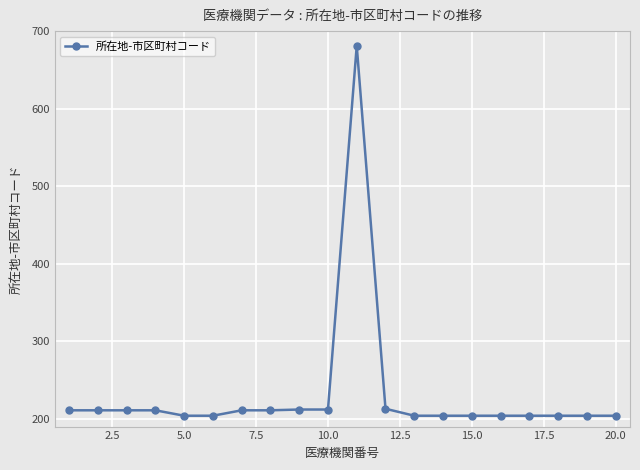

What is the difference between the maximum and second lowest values?

477